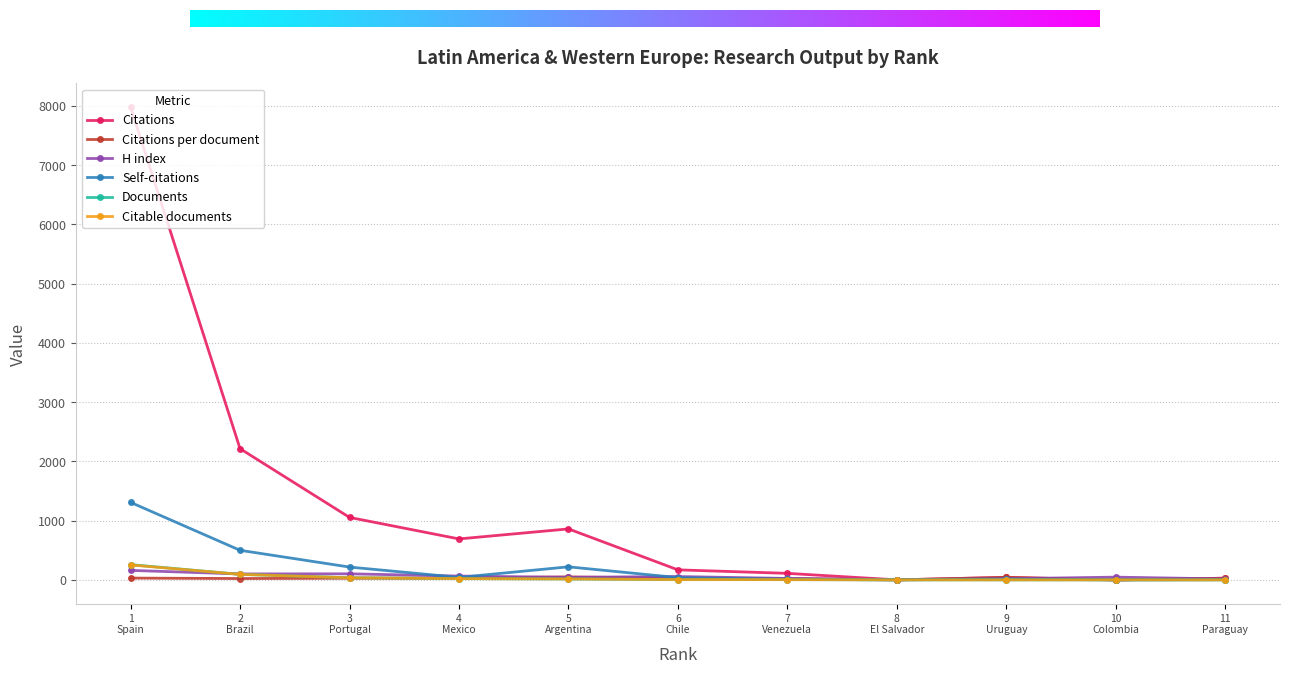

At which category is the sum across all series the highest?

1
Spain